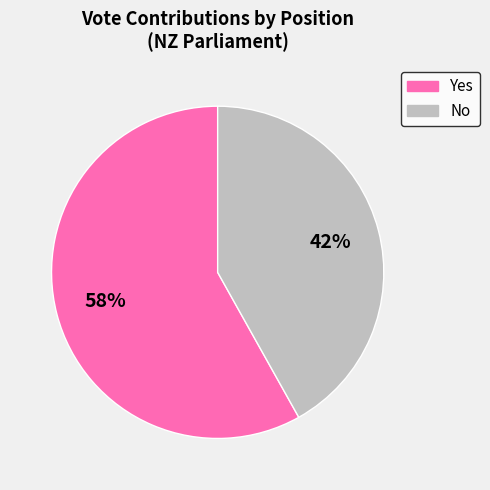

Approximately how many times larger is the value at Yes compared to No?

1.4